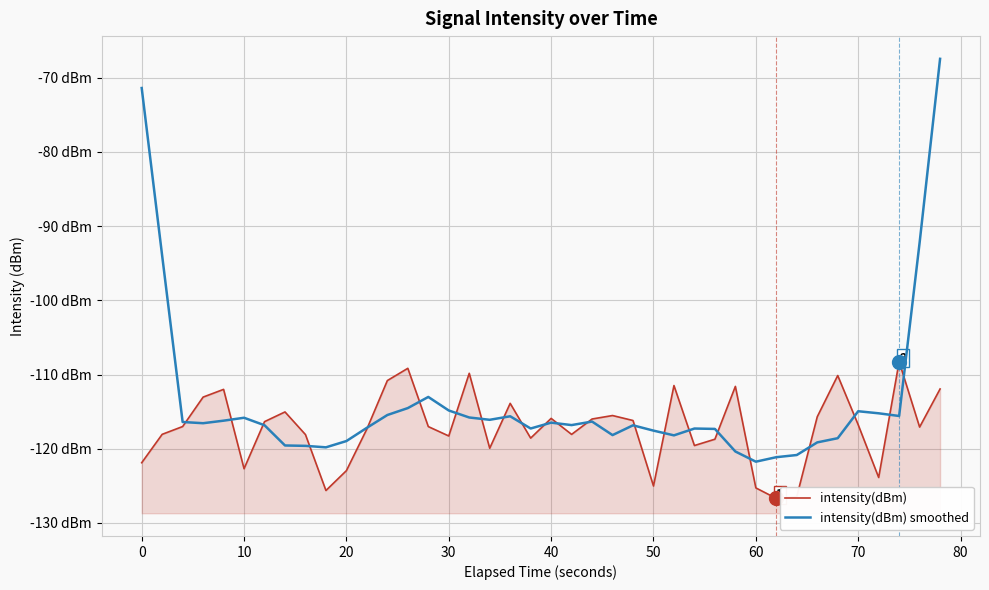

At how many categories does at least one series exceed -94?

4